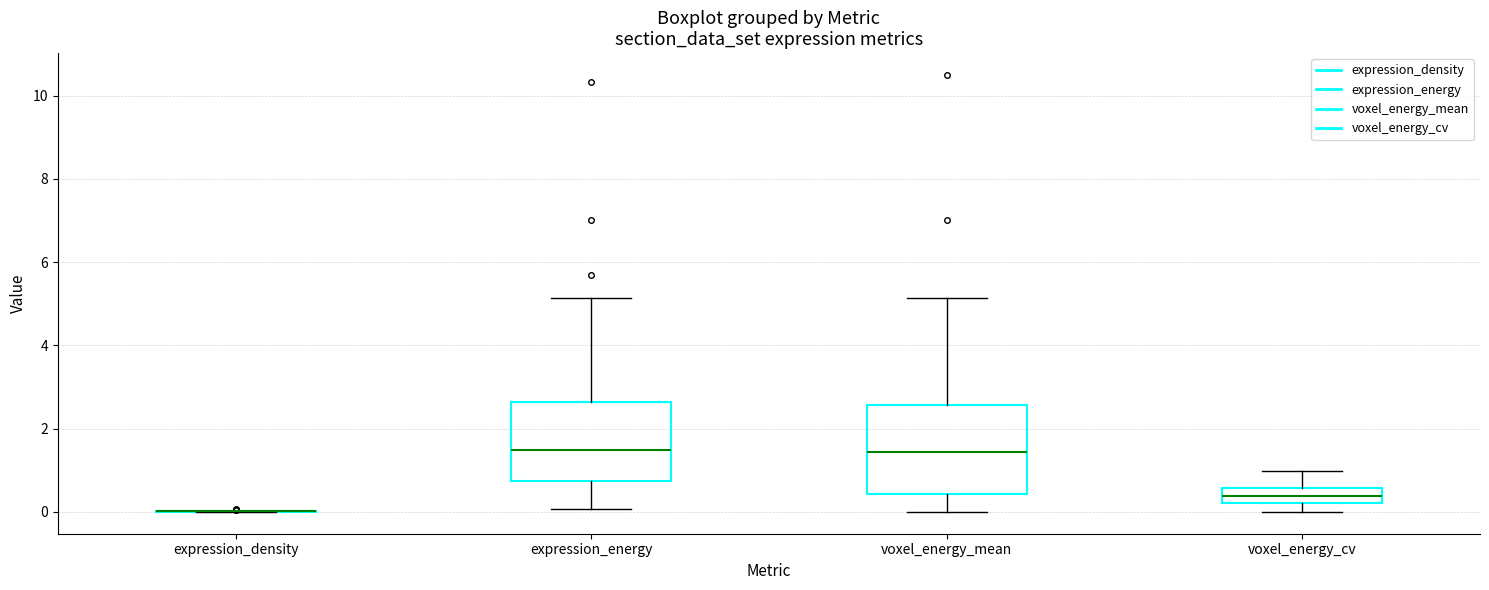

Where is the upper edge of the box for voxel_energy_mean on the y-axis? The values are not printed on the chart, so give them approximately, as read against the axis.

2.6